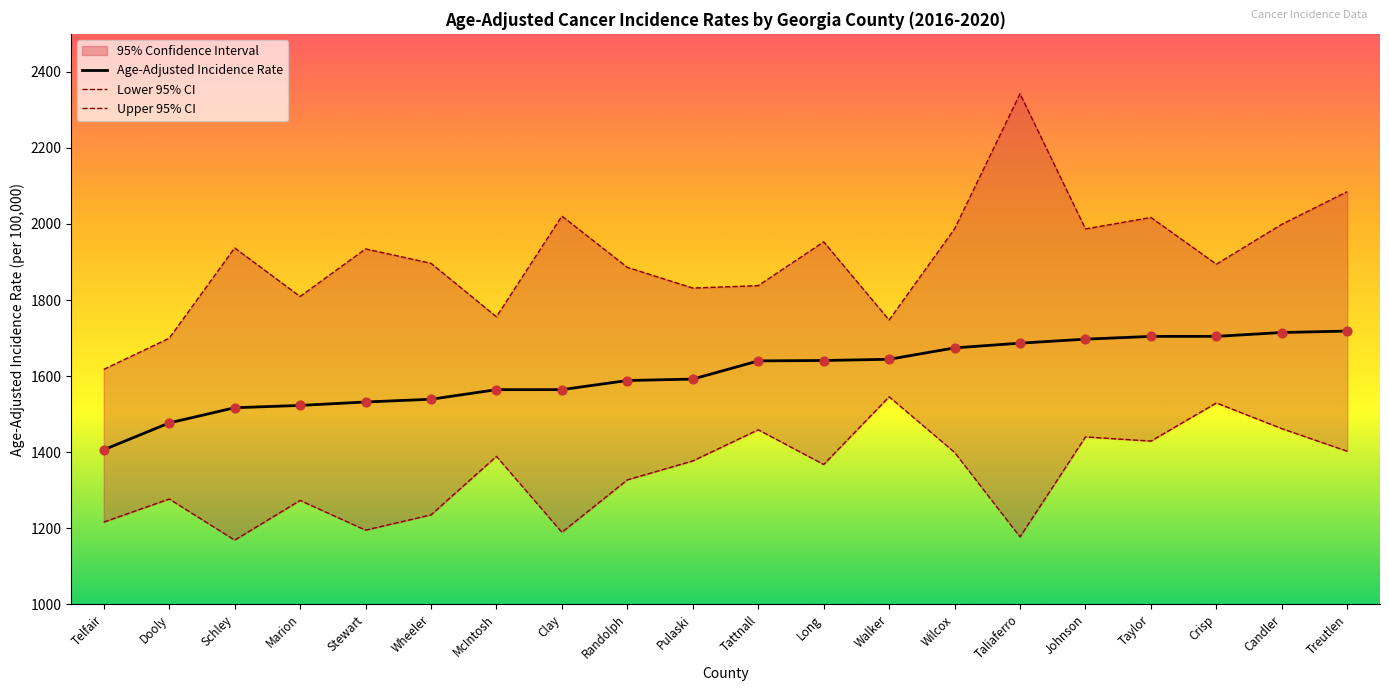

At which category is the sum across all series the highest?

Taliaferro